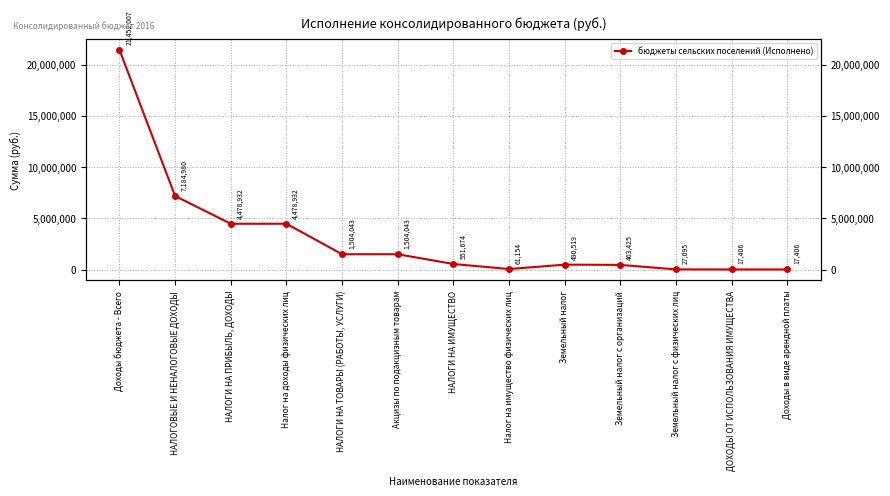

List the labels in order of value, smallest first.

ДОХОДЫ ОТ ИСПОЛЬЗОВАНИЯ ИМУЩЕСТВА, Доходы в виде арендной платы, Земельный налог с физических лиц, Налог на имущество физических лиц, Земельный налог с организаций, Земельный налог, НАЛОГИ НА ИМУЩЕСТВО, НАЛОГИ НА ТОВАРЫ (РАБОТЫ, УСЛУГИ), Акцизы по подакцизным товарам, НАЛОГИ НА ПРИБЫЛЬ, ДОХОДЫ, Налог на доходы физических лиц, НАЛОГОВЫЕ И НЕНАЛОГОВЫЕ ДОХОДЫ, Доходы бюджета - Всего